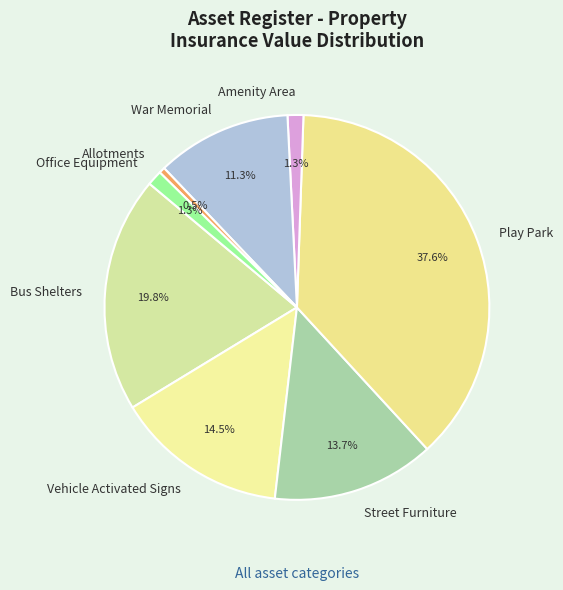

Does Office Equipment account for over 50% of the chart?

No